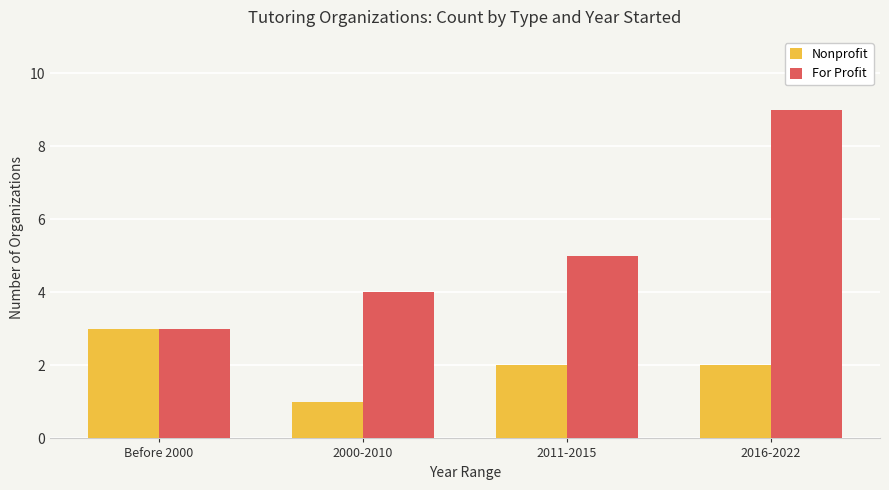

The For Profit series shows 2 at 2000-2010. True or false?

False